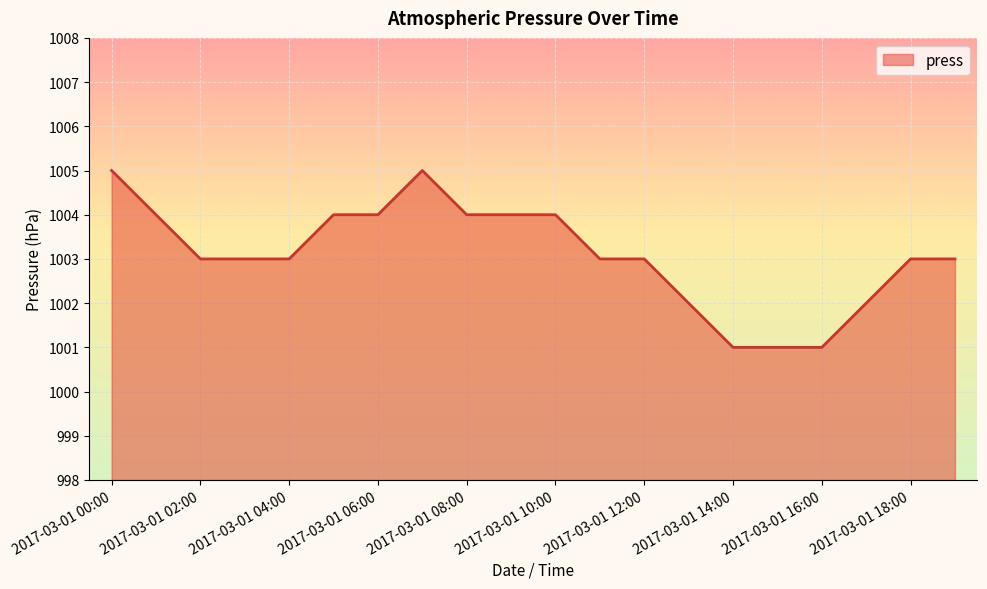

What is the difference between the maximum and minimum values?

4